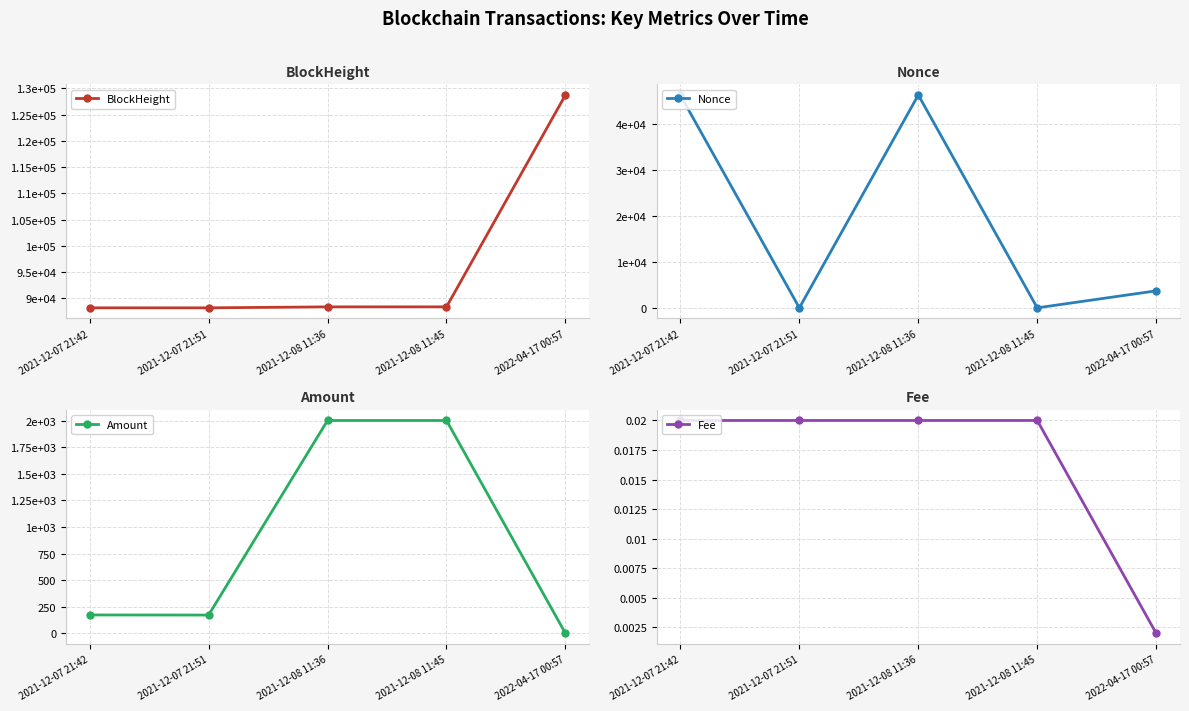

At 2022-04-17 00:57, list the series in order from smallest to largest.

Amount, Fee, Nonce, BlockHeight